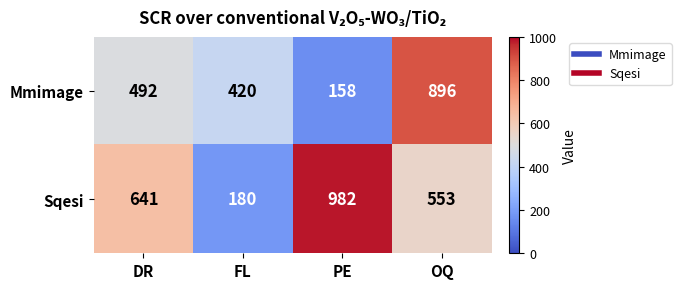

At OQ, list the series in order from smallest to largest.

Sqesi, Mmimage